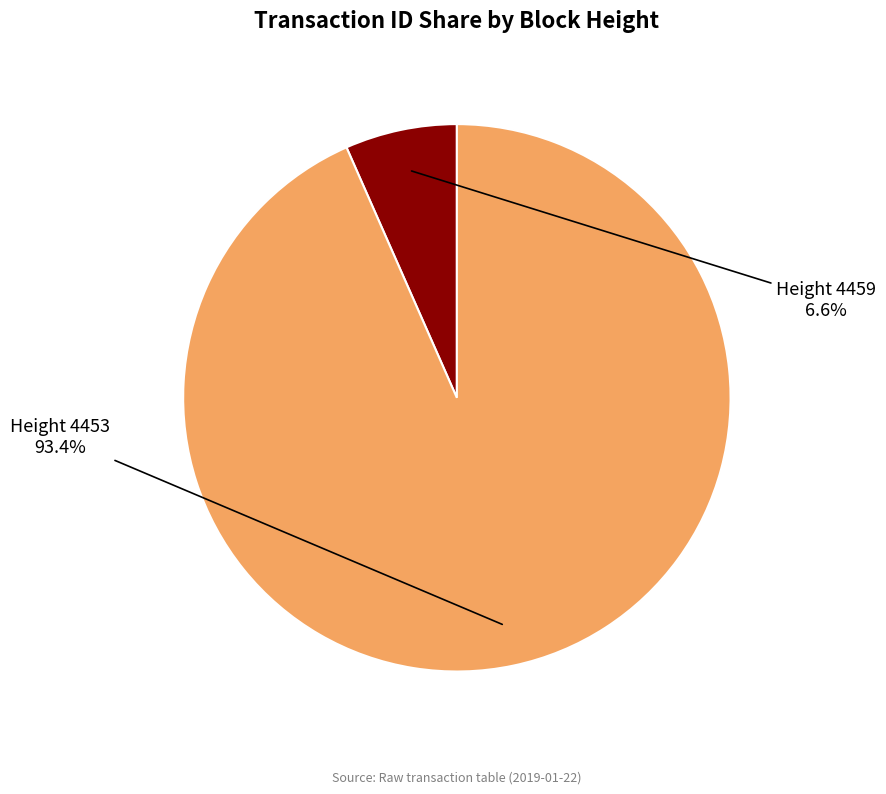

Does any single category account for the majority?

Yes